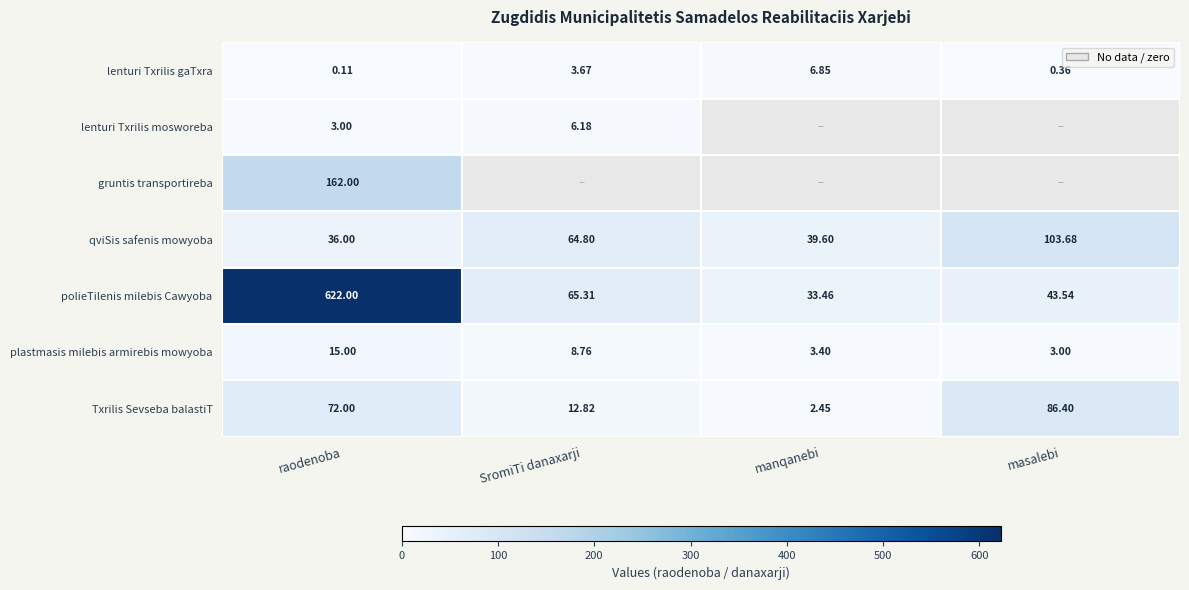

What is the difference between the second highest and minimum values in the lenturi Txrilis gaTxra series?

3.6